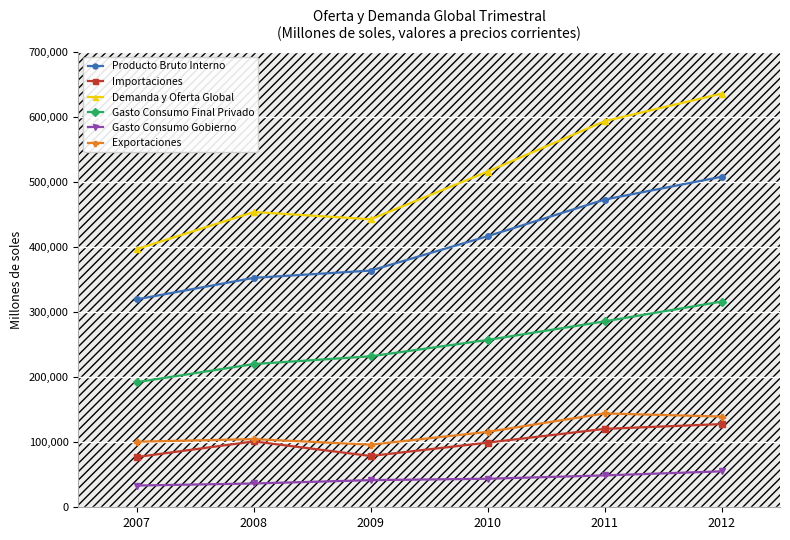

True or false: Gasto Consumo Gobierno has a value of 25168 at 2011.

False